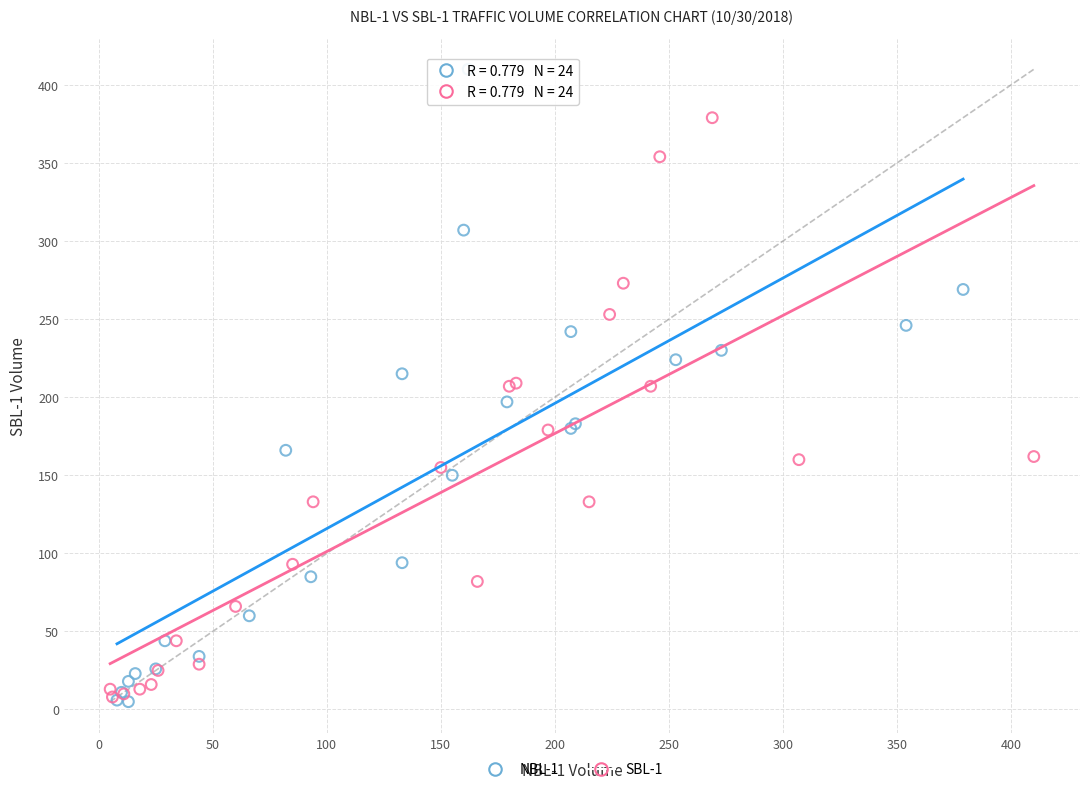

Which series has the largest Y range (max minus min)?

NBL-1